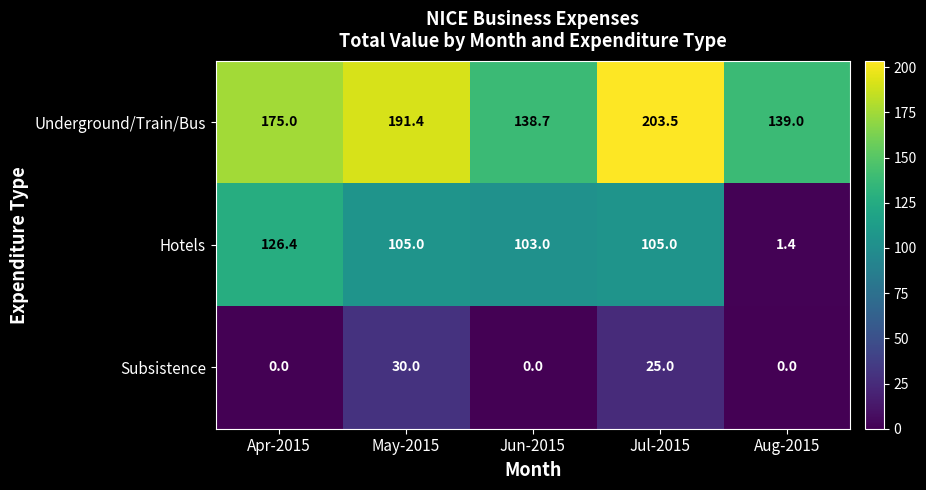

Which series changed the most between Apr-2015 and Jul-2015?

Underground/Train/Bus